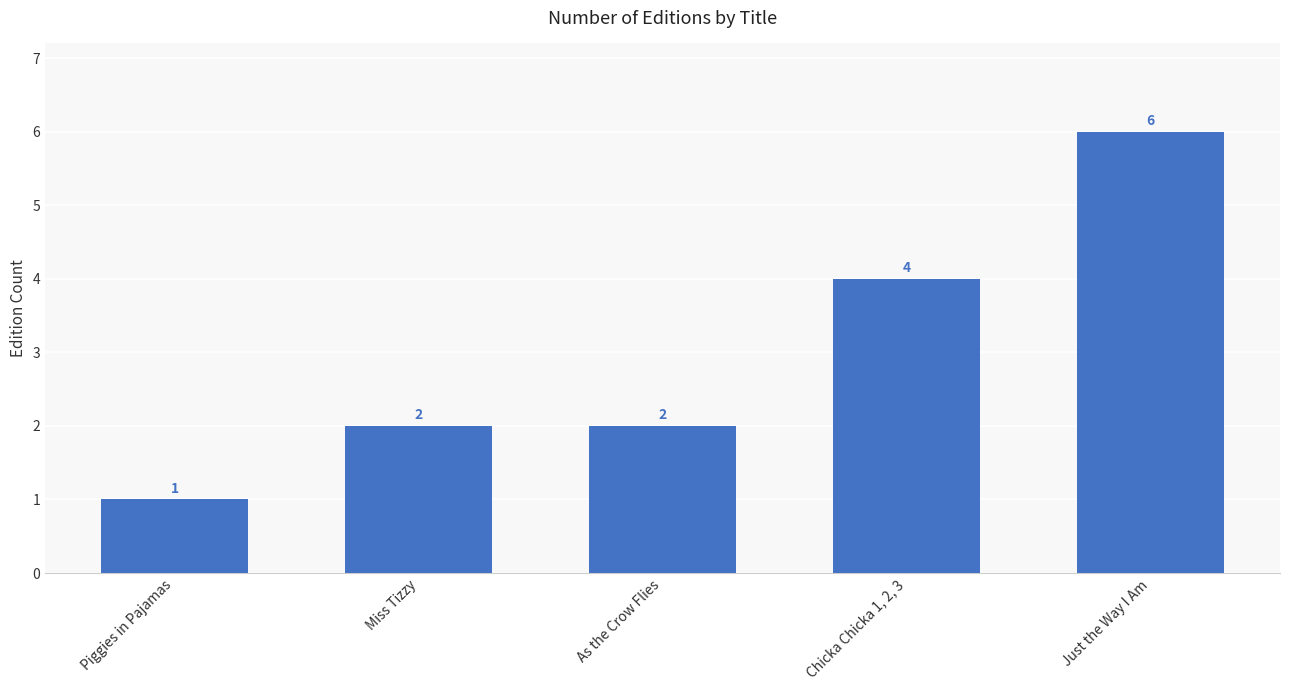

At which category does the chart reach its peak across all series?

Just the Way I Am